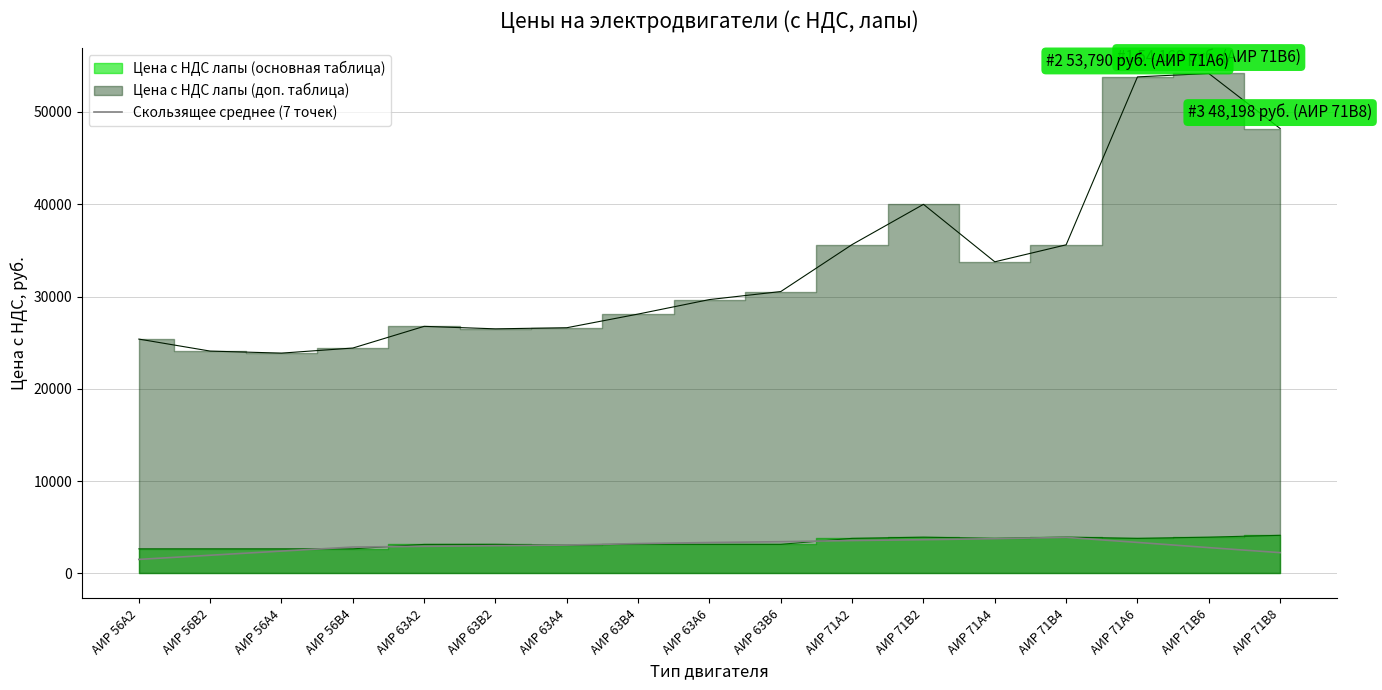

How many data points are less than 3077?

8